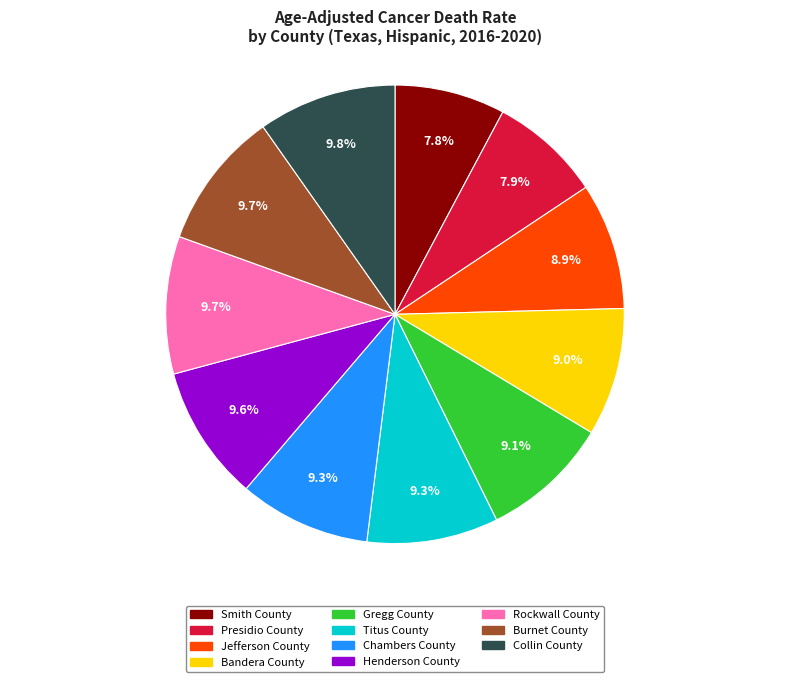

What is the ratio of the value at Bandera County to the value at Henderson County?

0.9